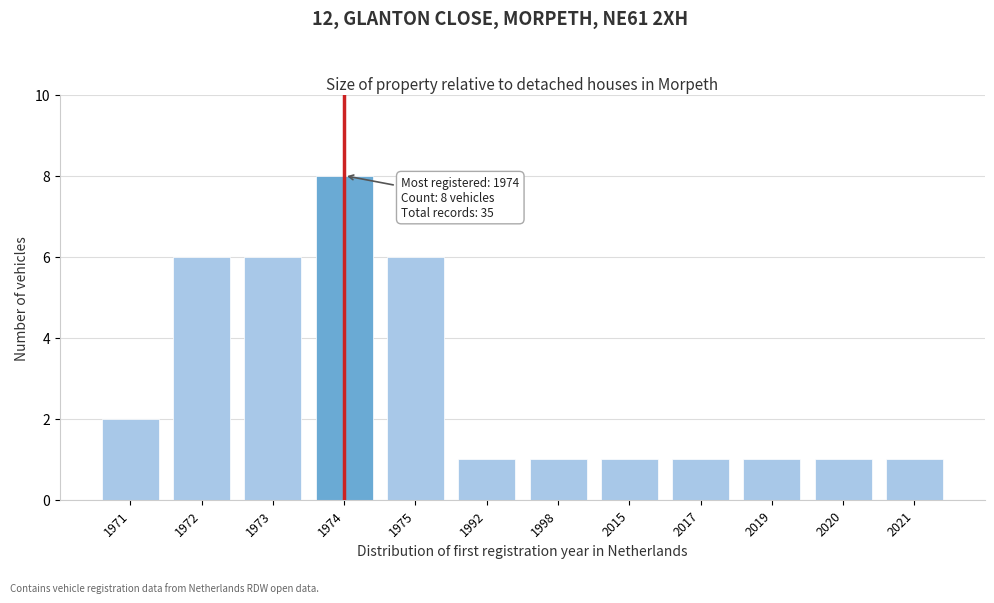

Reading right to left, transcribe all the data shown in this chart.

1	1	1	1	1	1	1	6	8	6	6	2